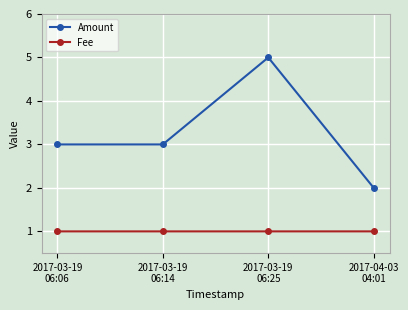

Count the number of data series in this chart.

2